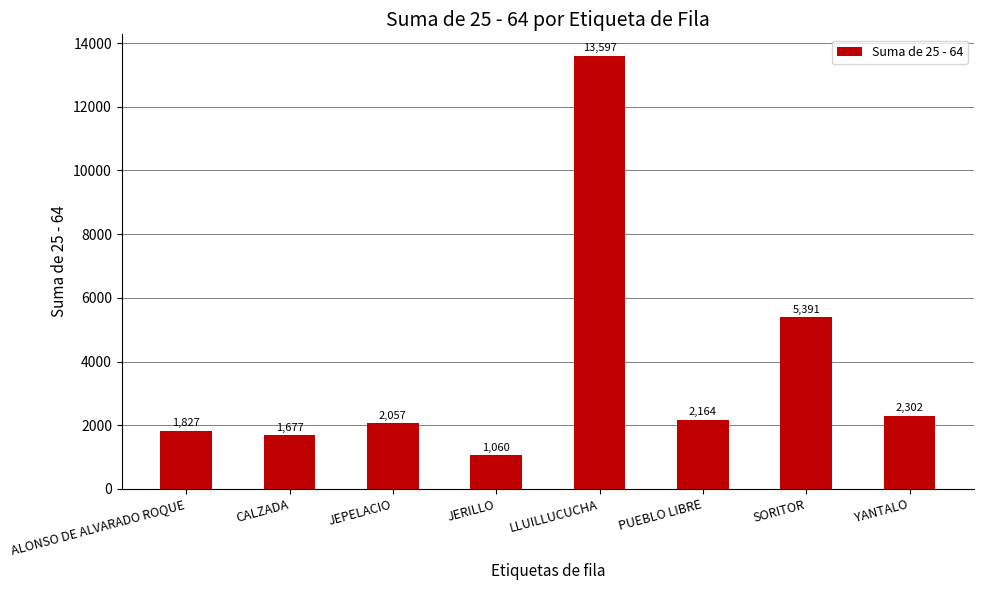

Rank the categories by value from highest to lowest.

LLUILLUCUCHA, SORITOR, YANTALO, PUEBLO LIBRE, JEPELACIO, ALONSO DE ALVARADO ROQUE, CALZADA, JERILLO